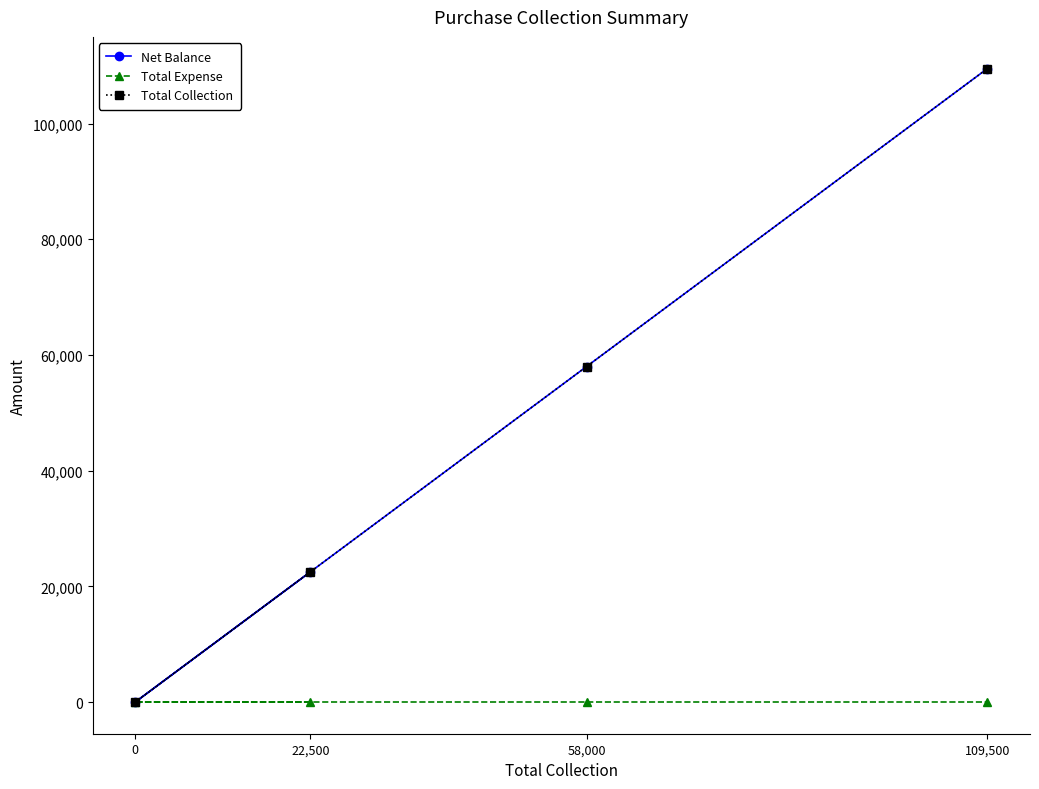

Is this an area chart (filled region under the line)?

No